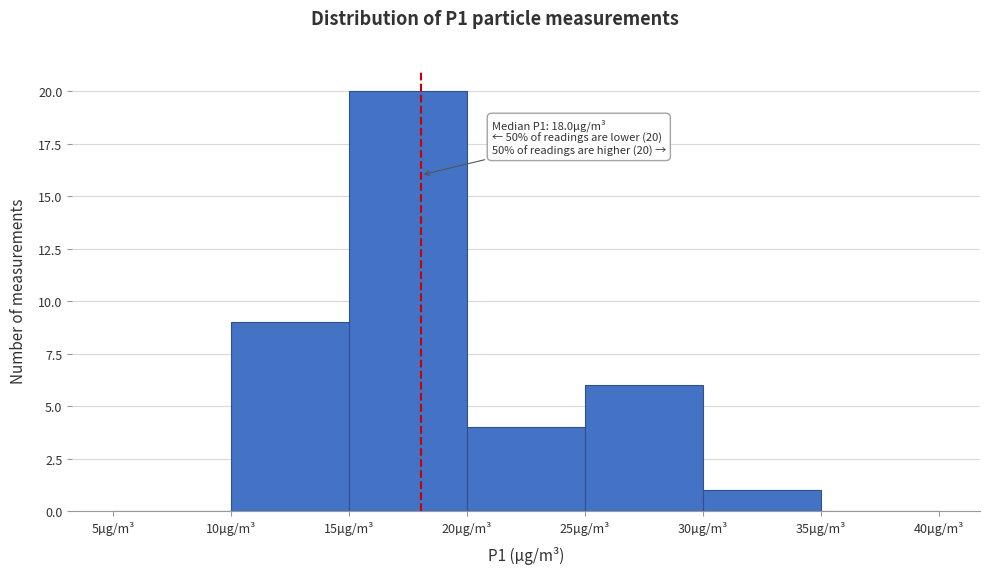

Which range on the x-axis has the tallest bar?

15 to 20